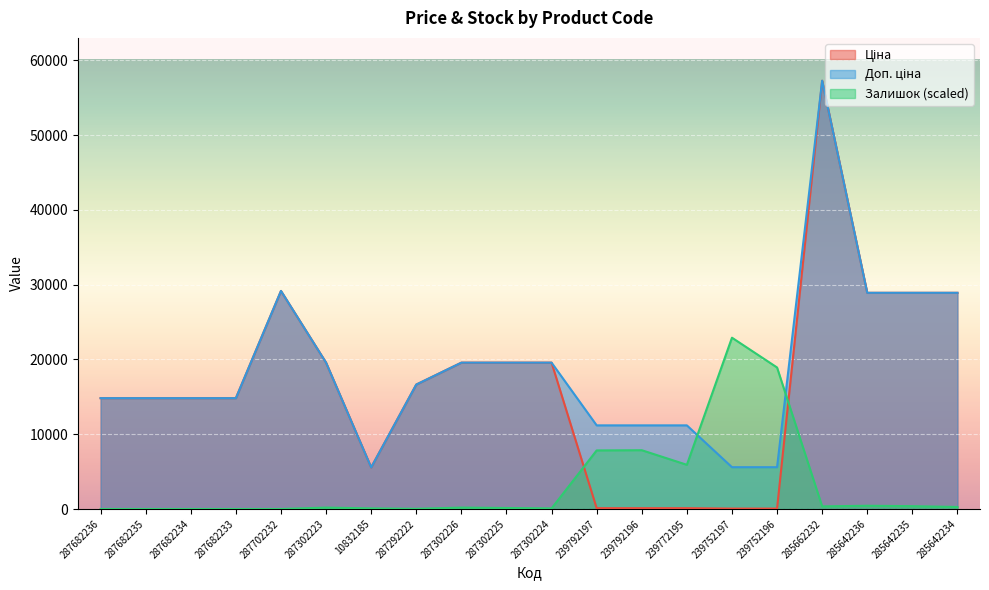

What is the total value across all series at 287702232?

58304.6